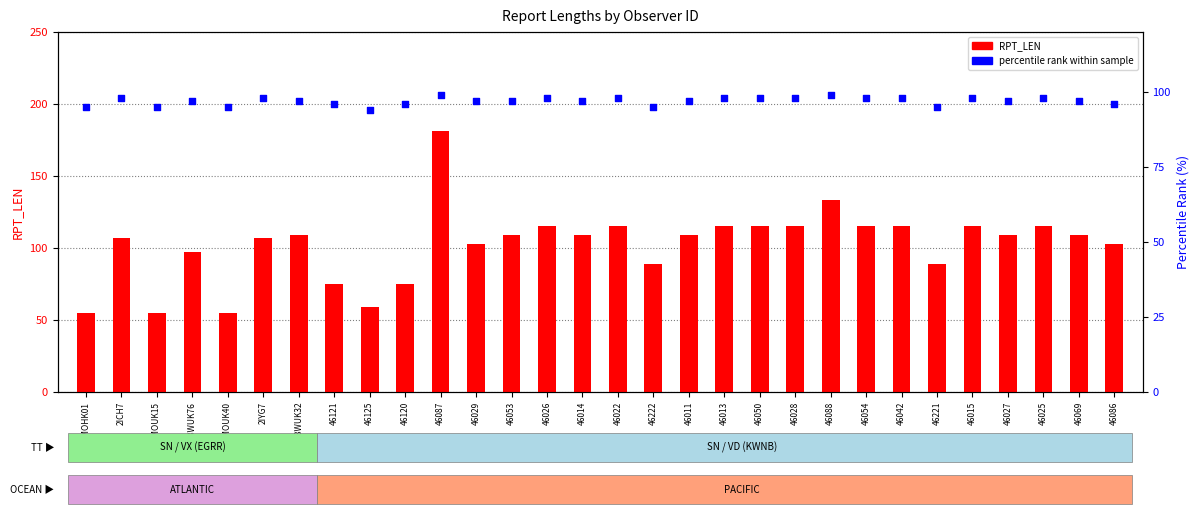

At which category is the sum across all series the highest?

46087